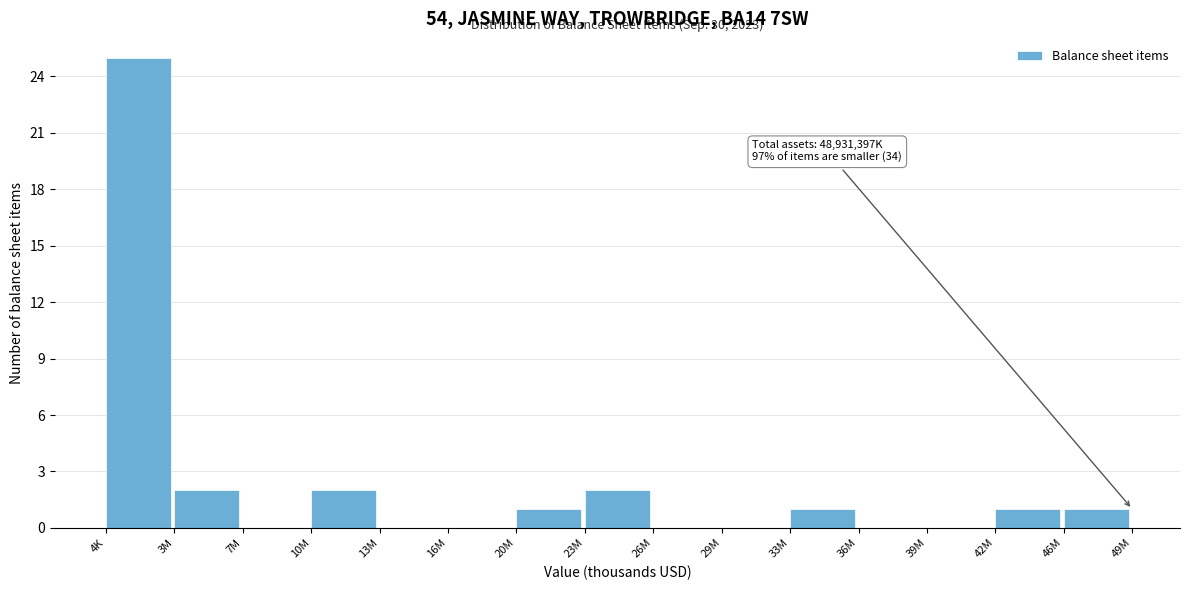

Reading left to right, list all the values displayed in this chart.

4K=25	3M=2	7M=0	10M=2	13M=0	16M=0	20M=1	23M=2	26M=0	29M=0	33M=1	36M=0	39M=0	42M=1	46M=1